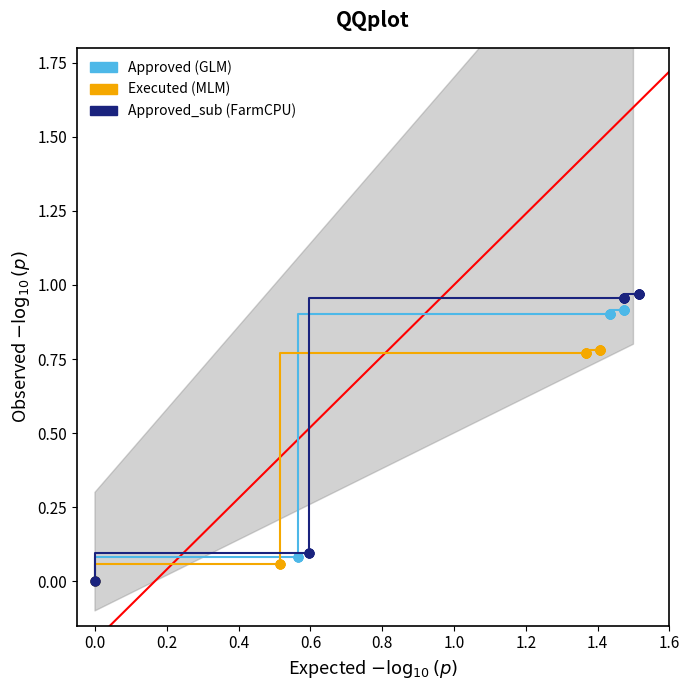

Which series has the widest spread of Y values?

Approved_sub (FarmCPU)